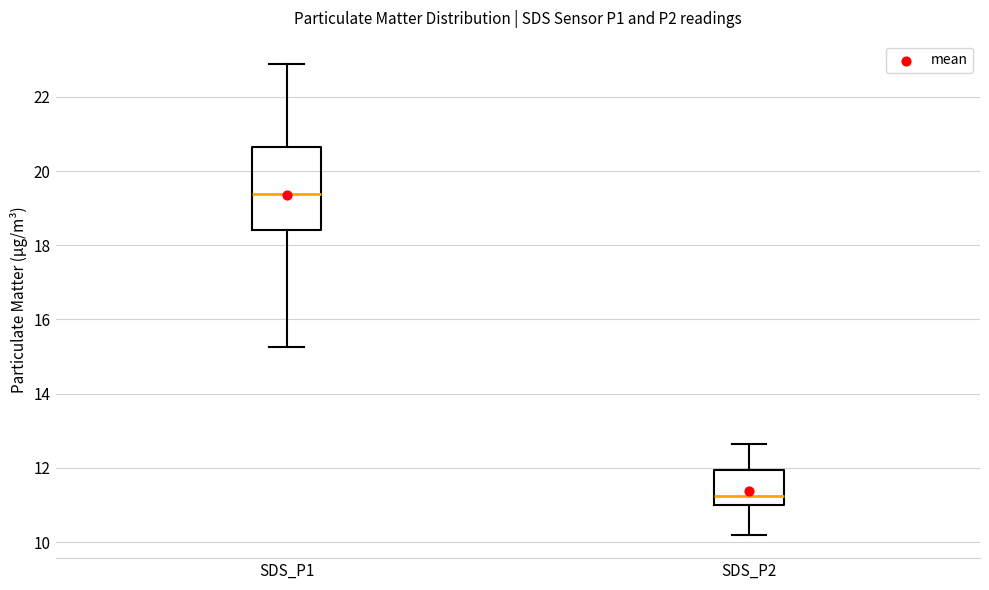

Which box's median line is the lowest?

SDS_P2